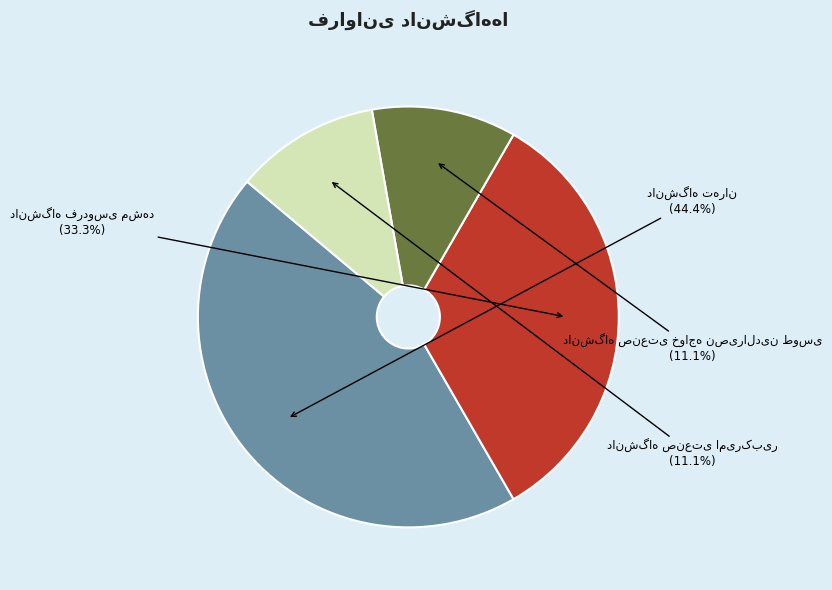

To the nearest percent, what portion does دانشگاه فردوسی مشهد represent?

33%